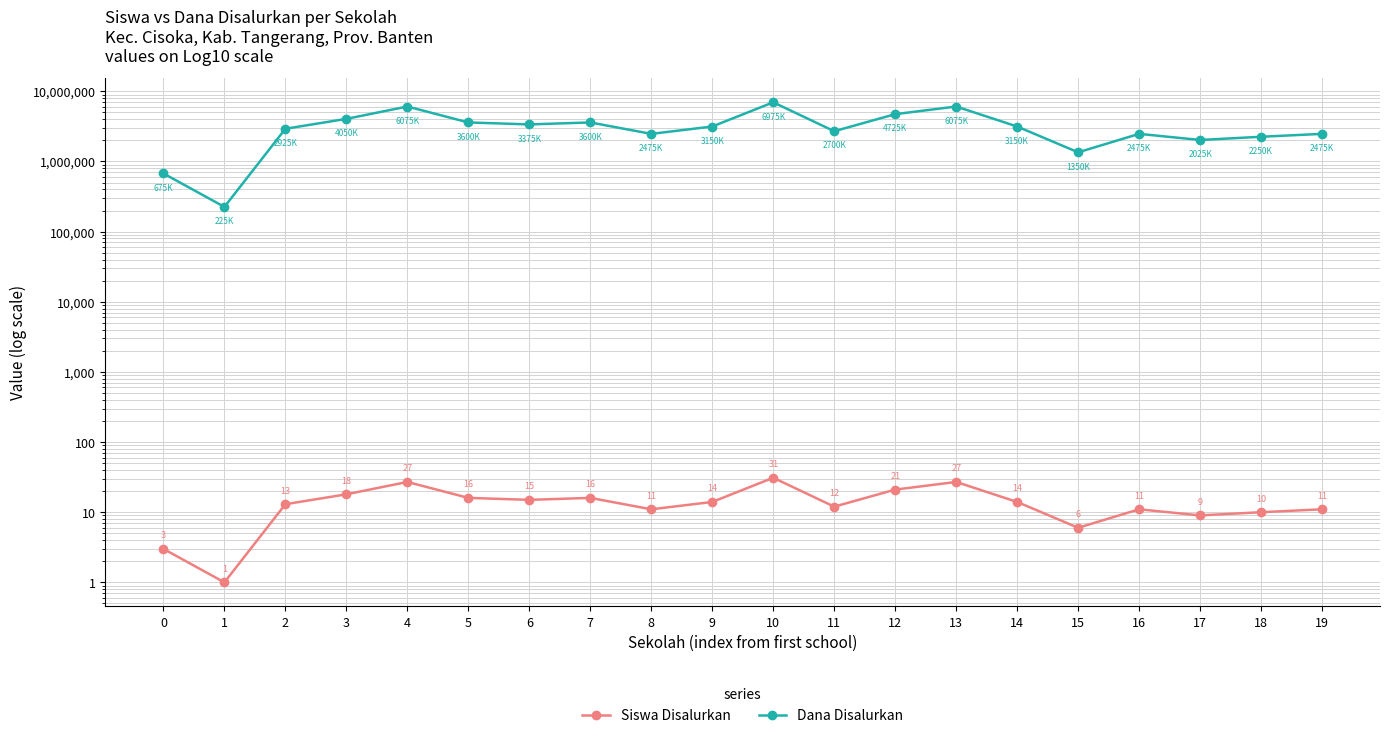

How many interior local valleys does the Siswa Disalurkan series have?

6